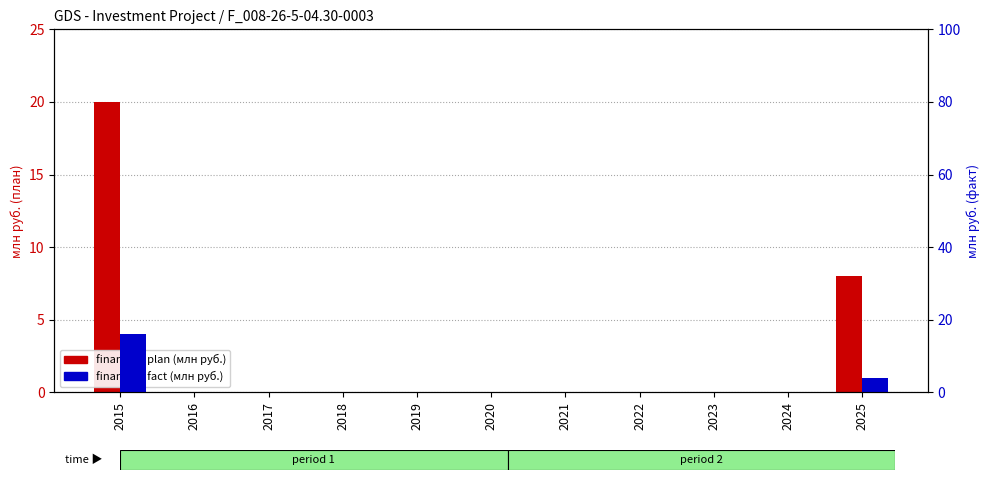

Which series changed the most between 2020 and 2025?

financing plan (млн руб.)